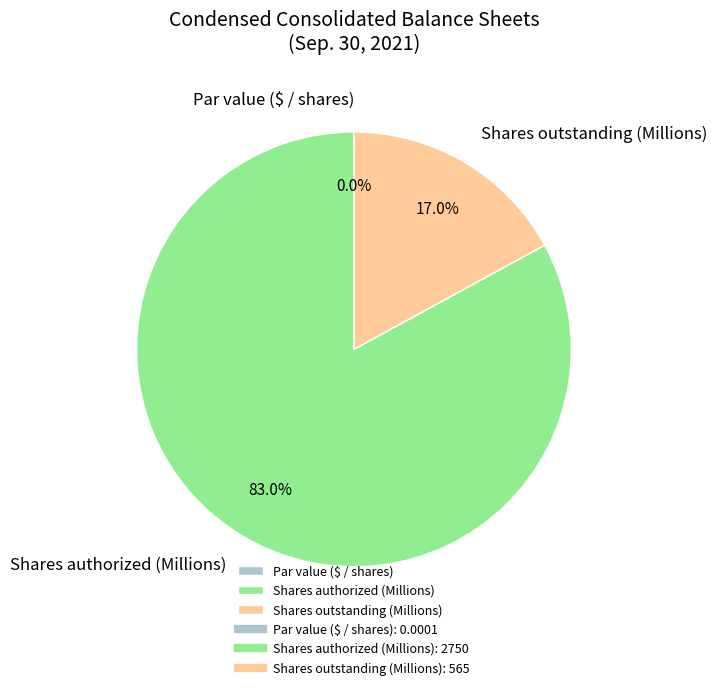

Approximately how many times larger is the value at Shares authorized (Millions) compared to Shares outstanding (Millions)?

4.9